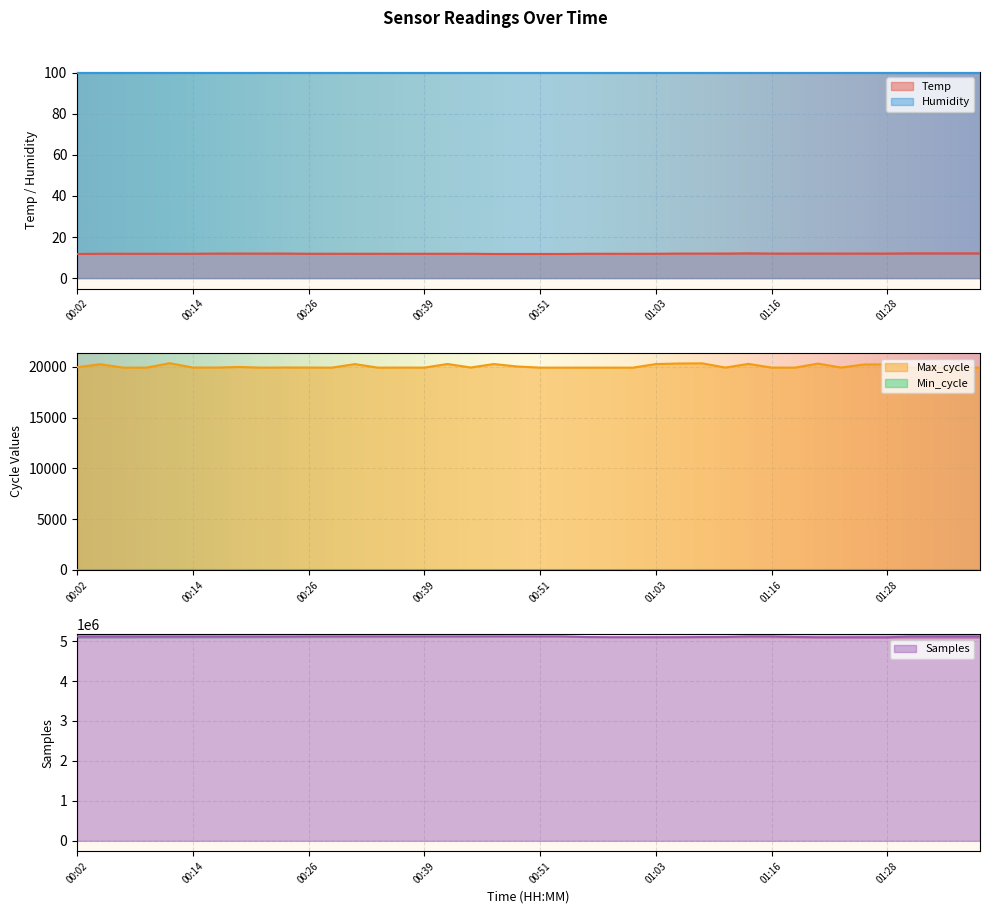

True or false: Max_cycle and Temp intersect in this chart.

False